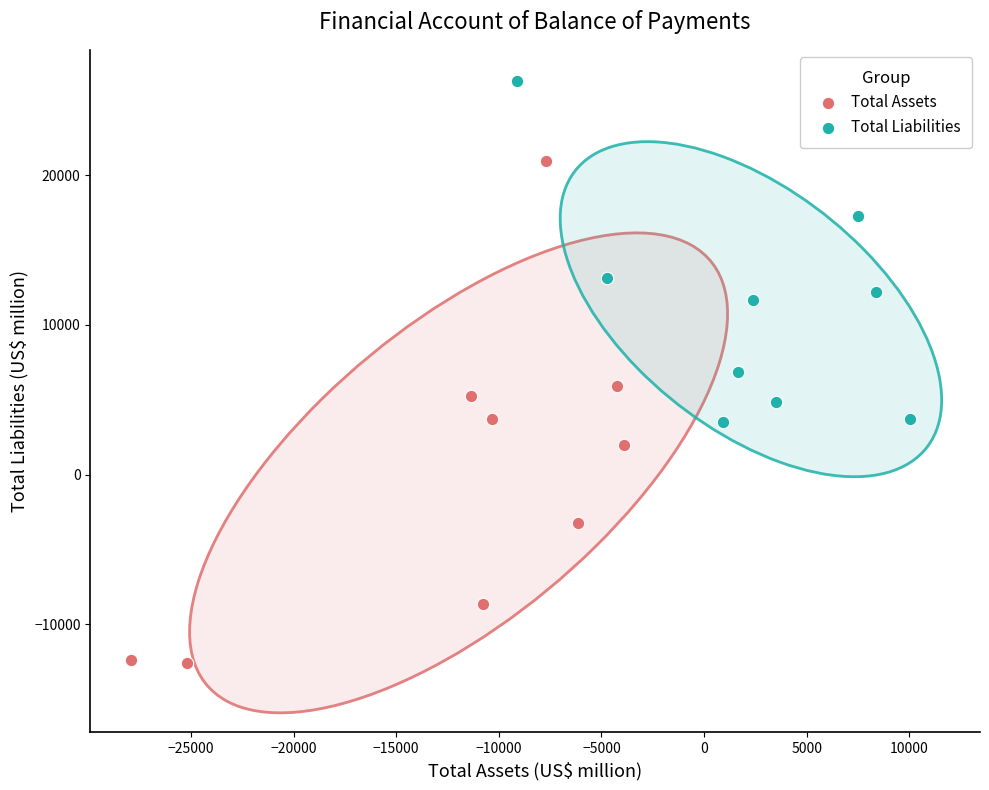

Which series has the widest spread of Y values?

Total Assets